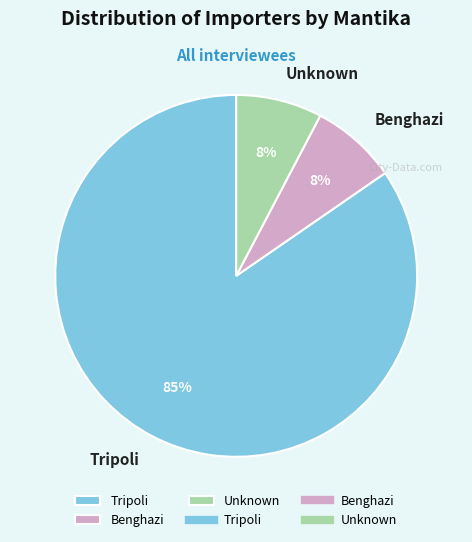

Is Unknown the majority of the pie?

No